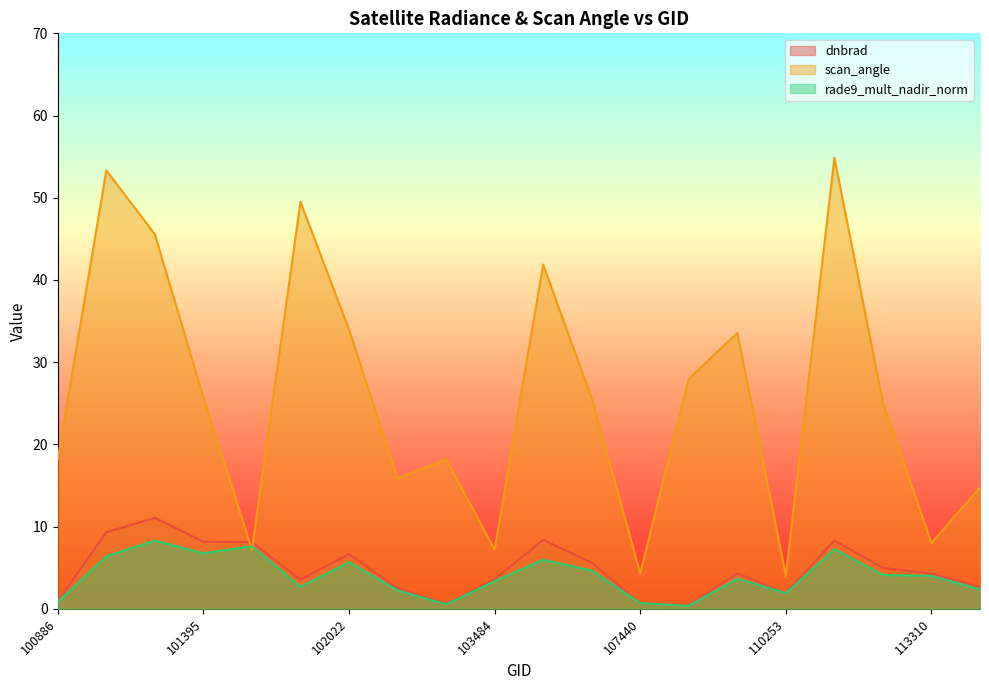

Where does the rade9_mult_nadir_norm series first go above 4?

101138